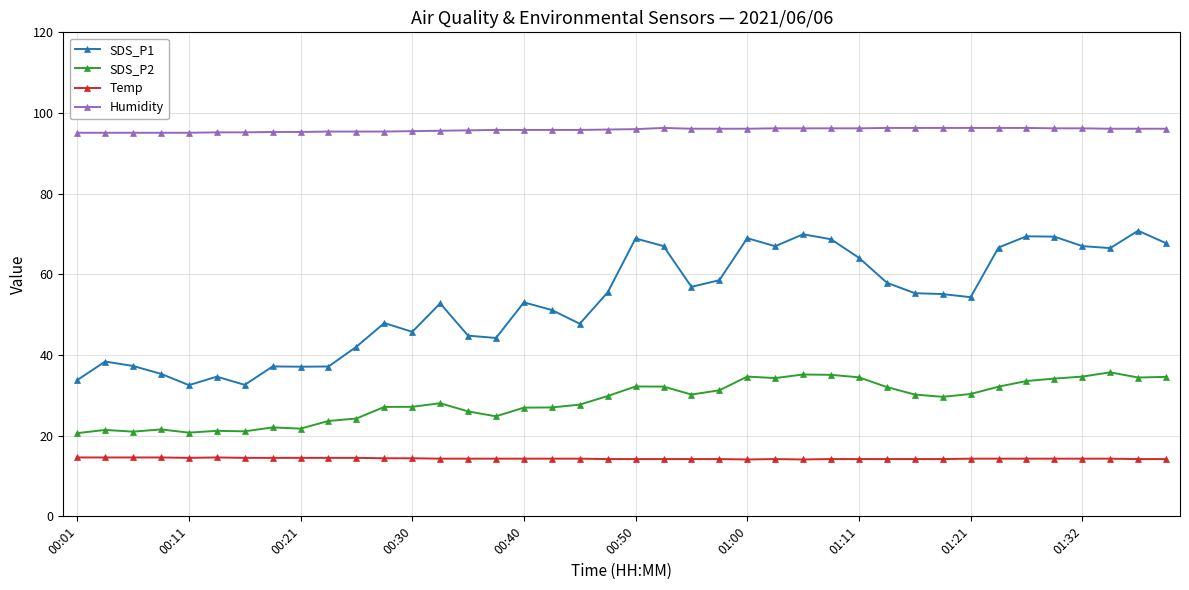

In SDS_P2, how many points are lower than both neighbors (excluding endpoints)?

9